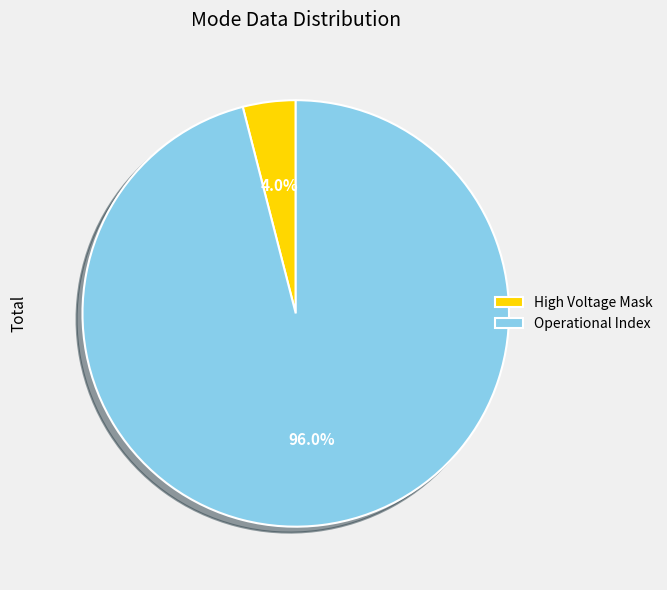

How many slices are in this pie chart?

2